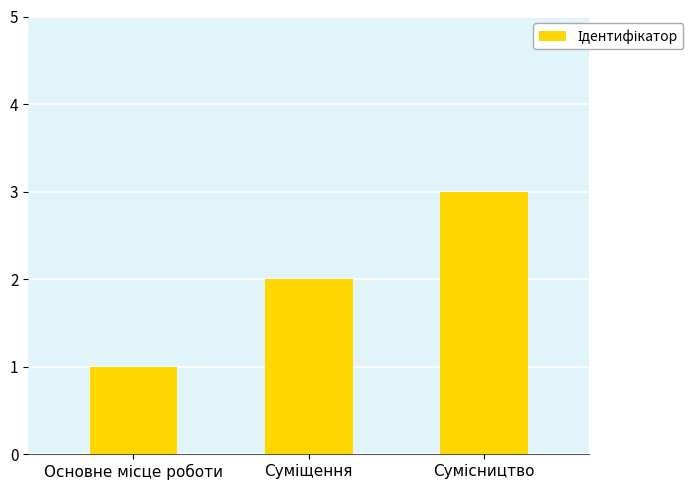

What is the sum of all values?

6